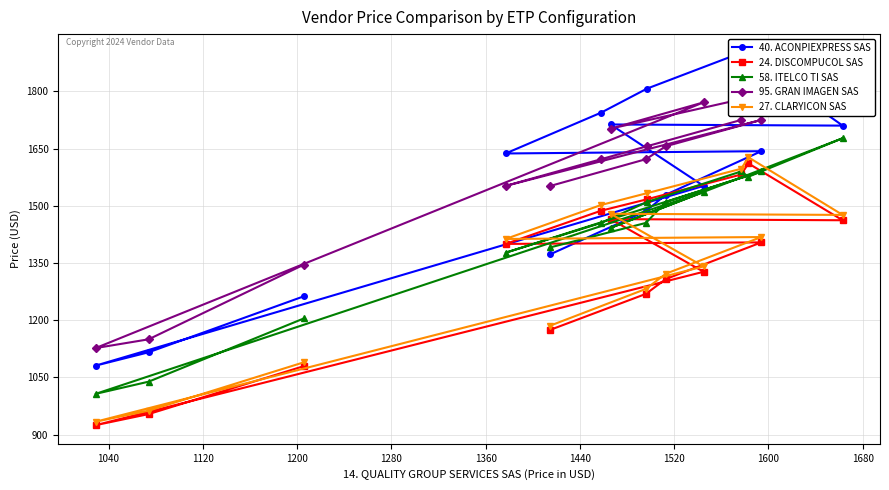

True or false: 24. DISCOMPUCOL SAS and 40. ACONPIEXPRESS SAS intersect in this chart.

False